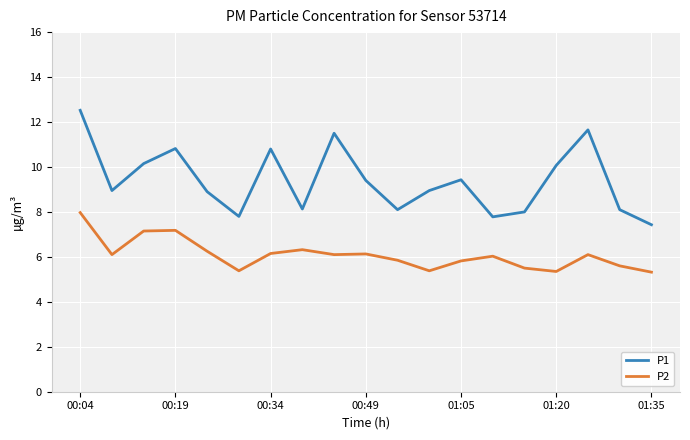

What is the maximum value for P2?

8.0